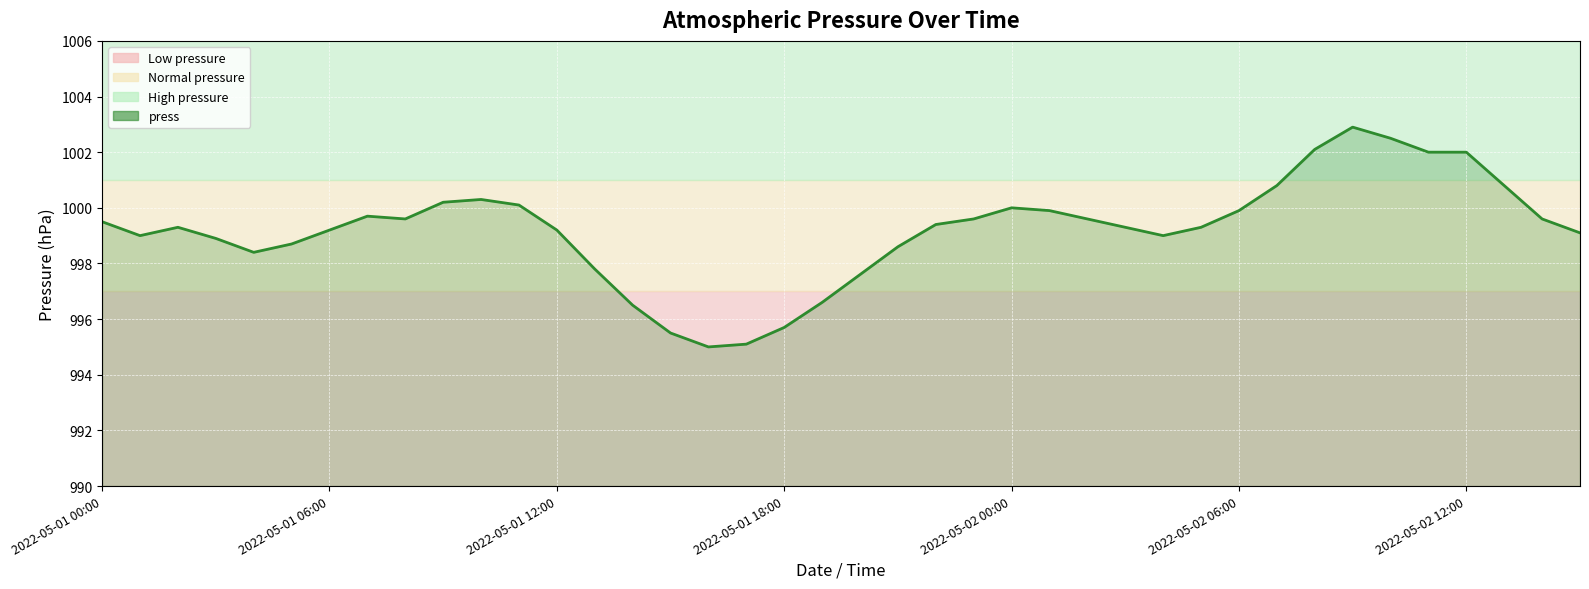

What is the minimum value shown in the chart?

995.0